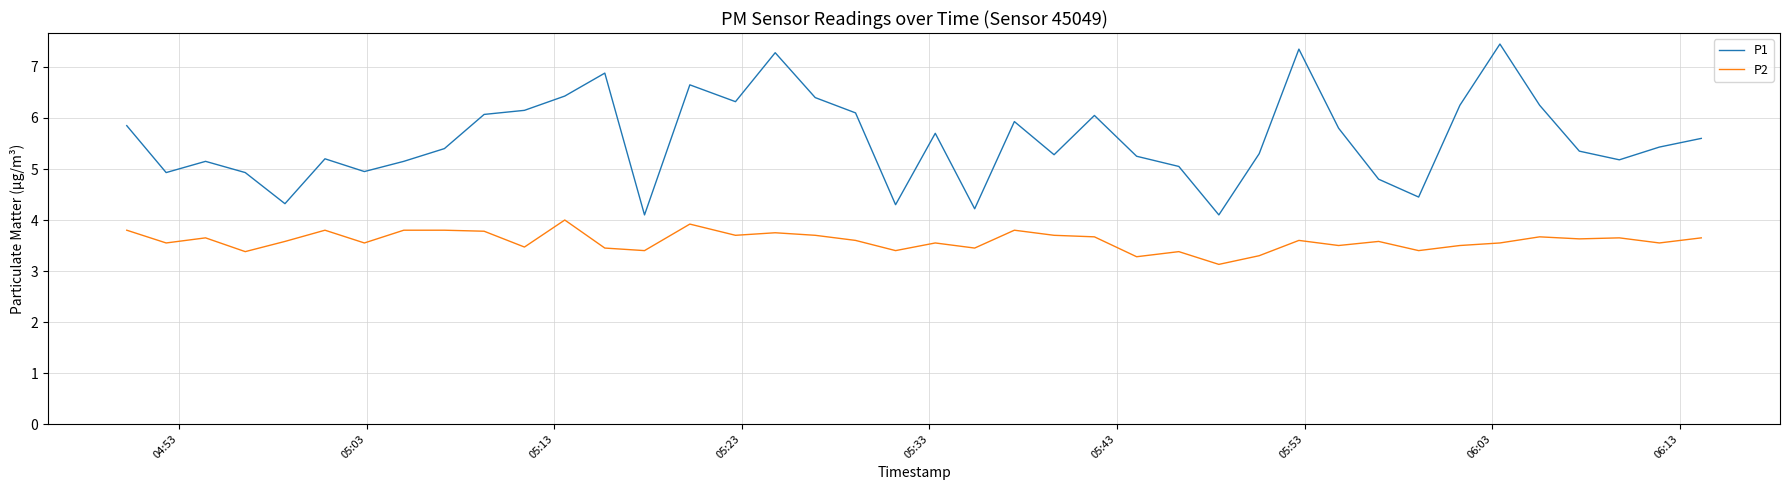

True or false: P1 has more than 2 points higher than both neighbors.

True